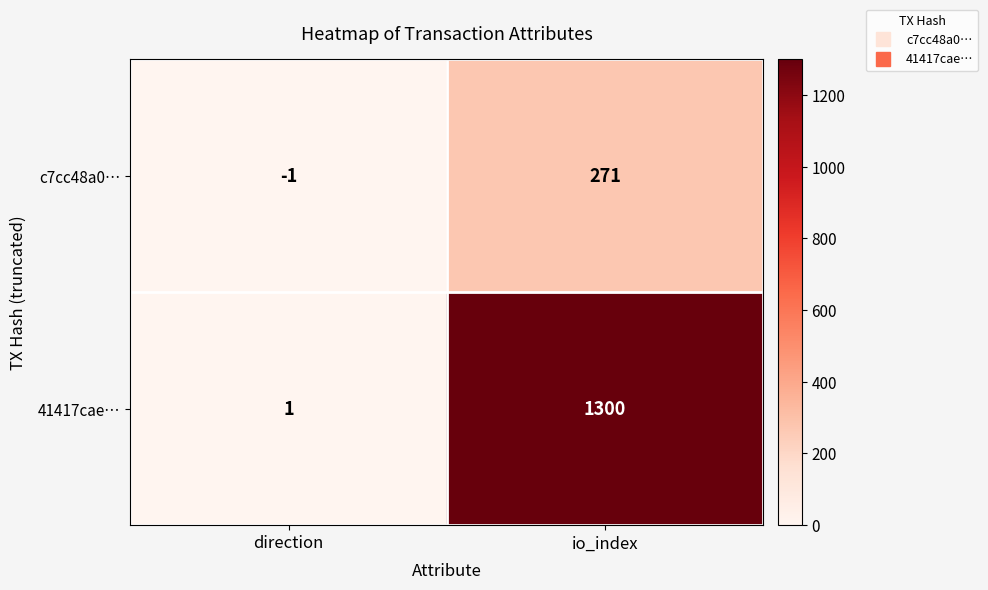

True or false: c7cc48a0… has a value of 271 at io_index.

True